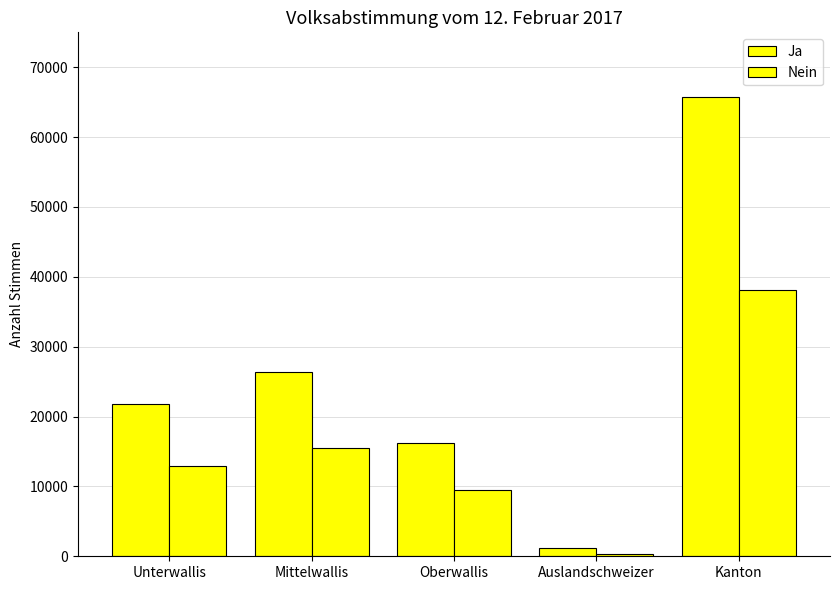

Are the bars horizontal?

No